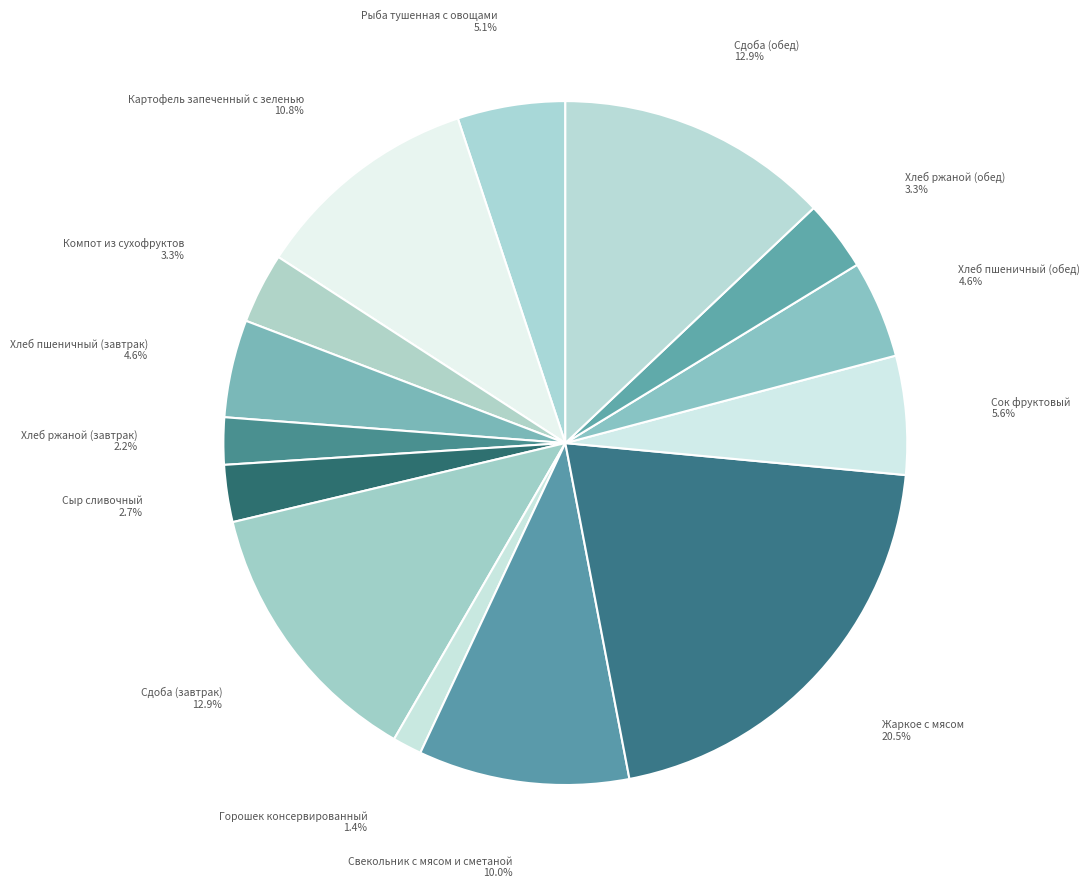

How many segments does this pie chart have?

14